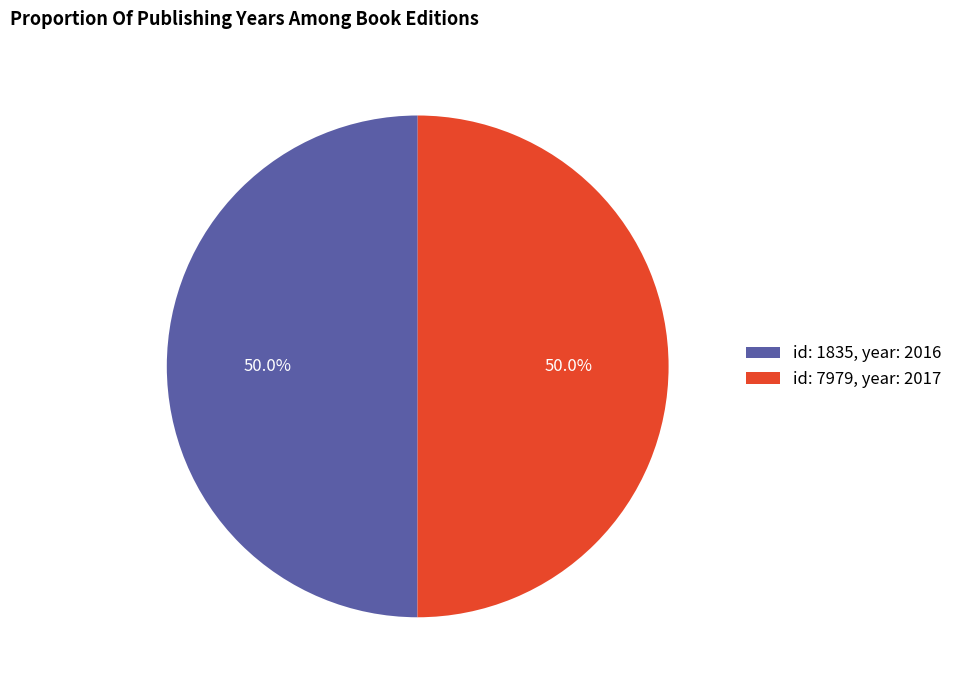

What percentage do id: 7979, year: 2017 and id: 1835, year: 2016 together represent?

100.0%